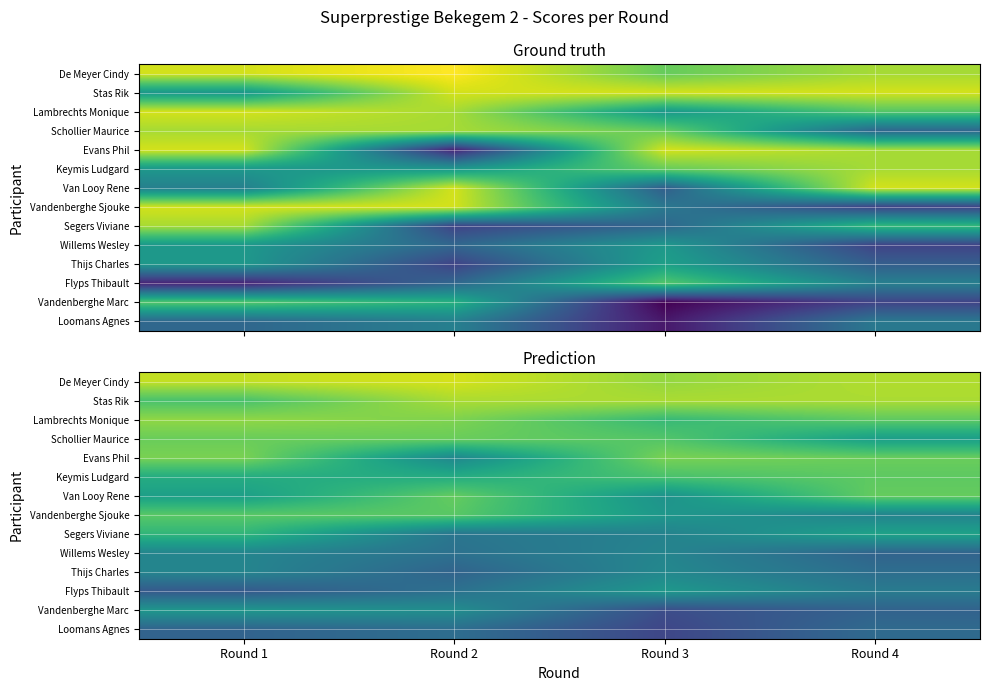

Which has a higher value, Round 1 or Round 3?

Round 1